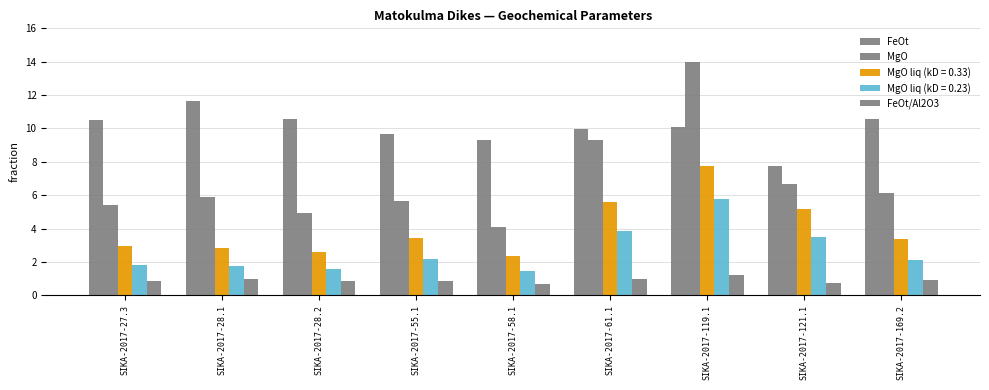

Between SIKA-2017-61.1 and SIKA-2017-169.2, which is larger?

SIKA-2017-169.2